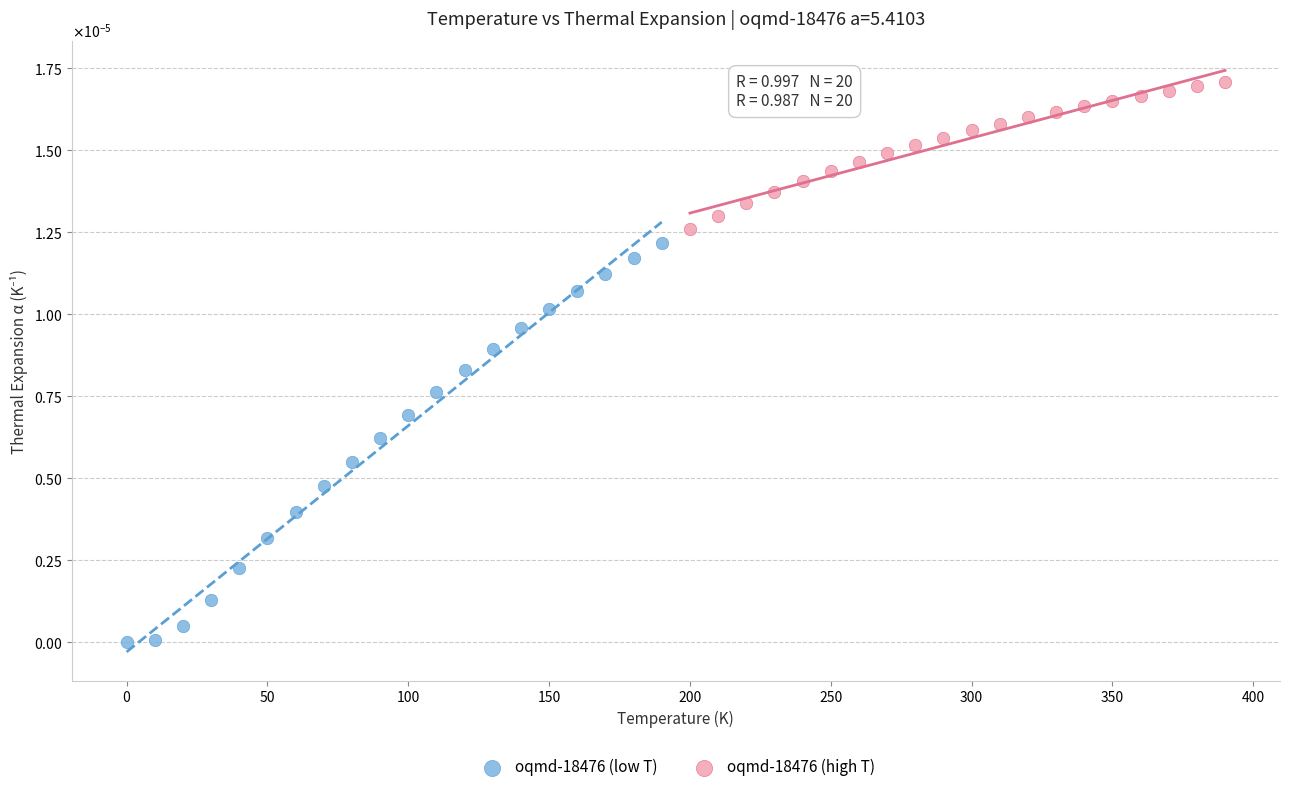

Which series has the widest spread of Y values?

oqmd-18476 (low T)